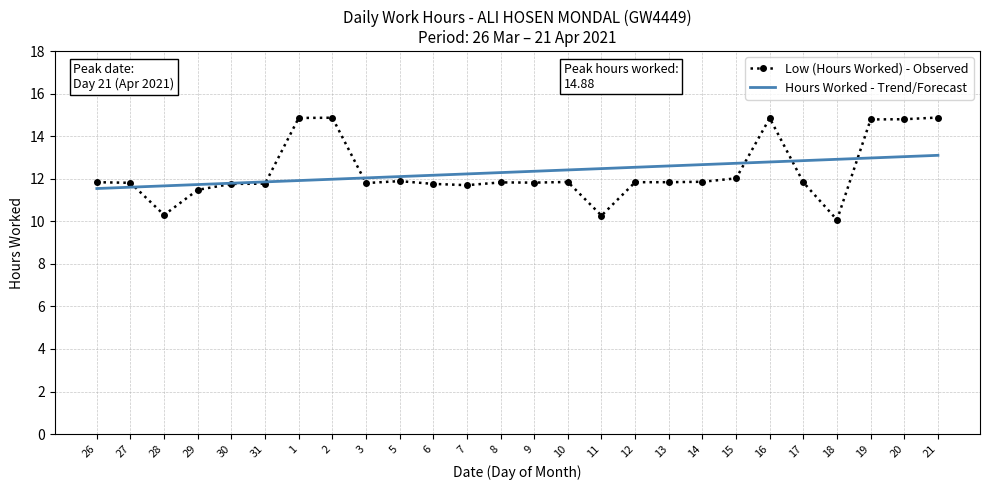

Reading left to right, extract all data points from this chart.

11.8	11.8	10.3	11.5	11.8	11.8	14.9	14.9	11.8	11.9	11.8	11.7	11.8	11.8	11.8	10.3	11.8	11.8	11.9	12.0	14.8	11.8	10.1	14.8	14.8	14.9